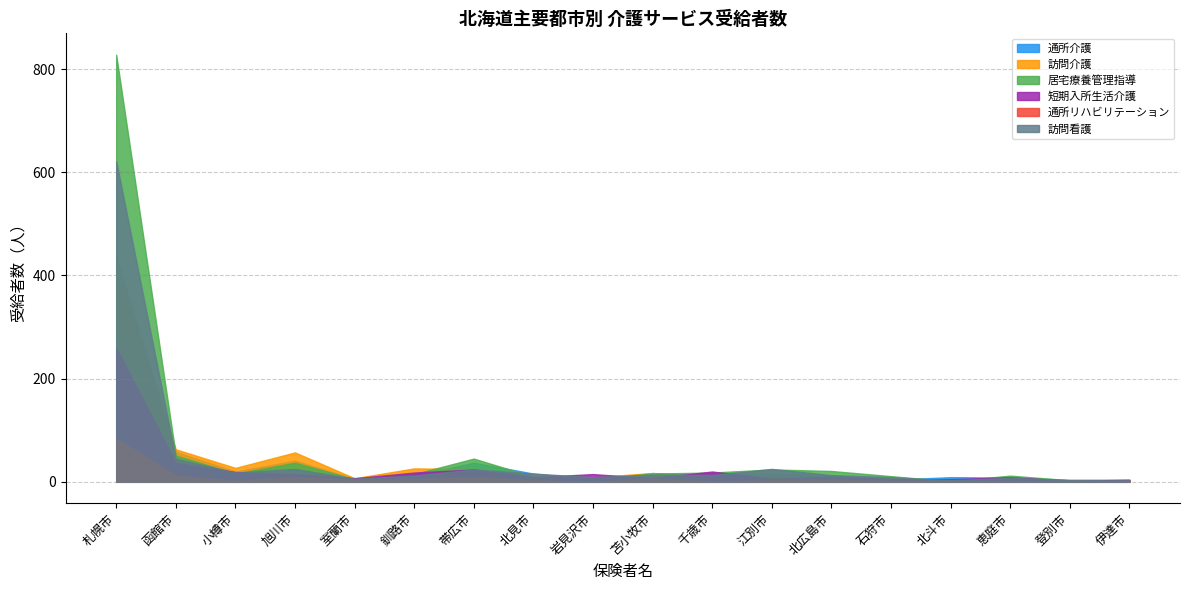

Does the chart display data point markers on the line(s)?

No